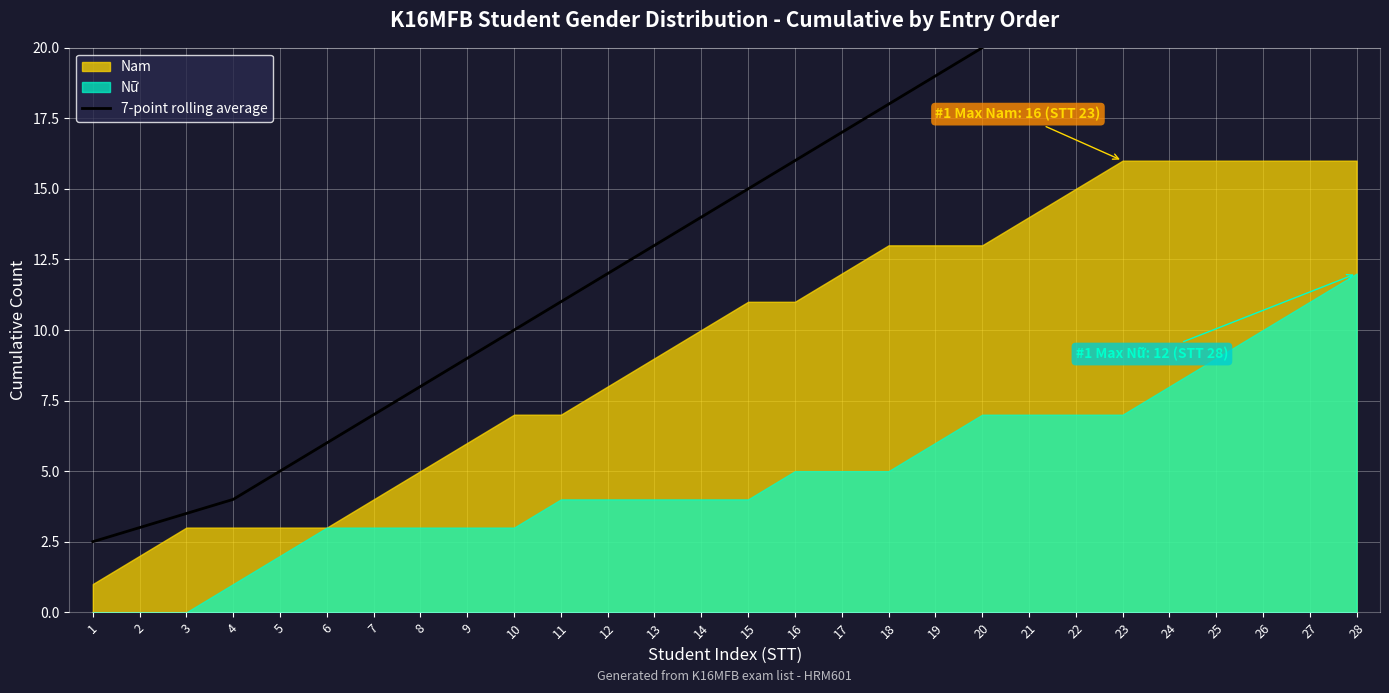

Which has a higher value, 1 or 19?

19